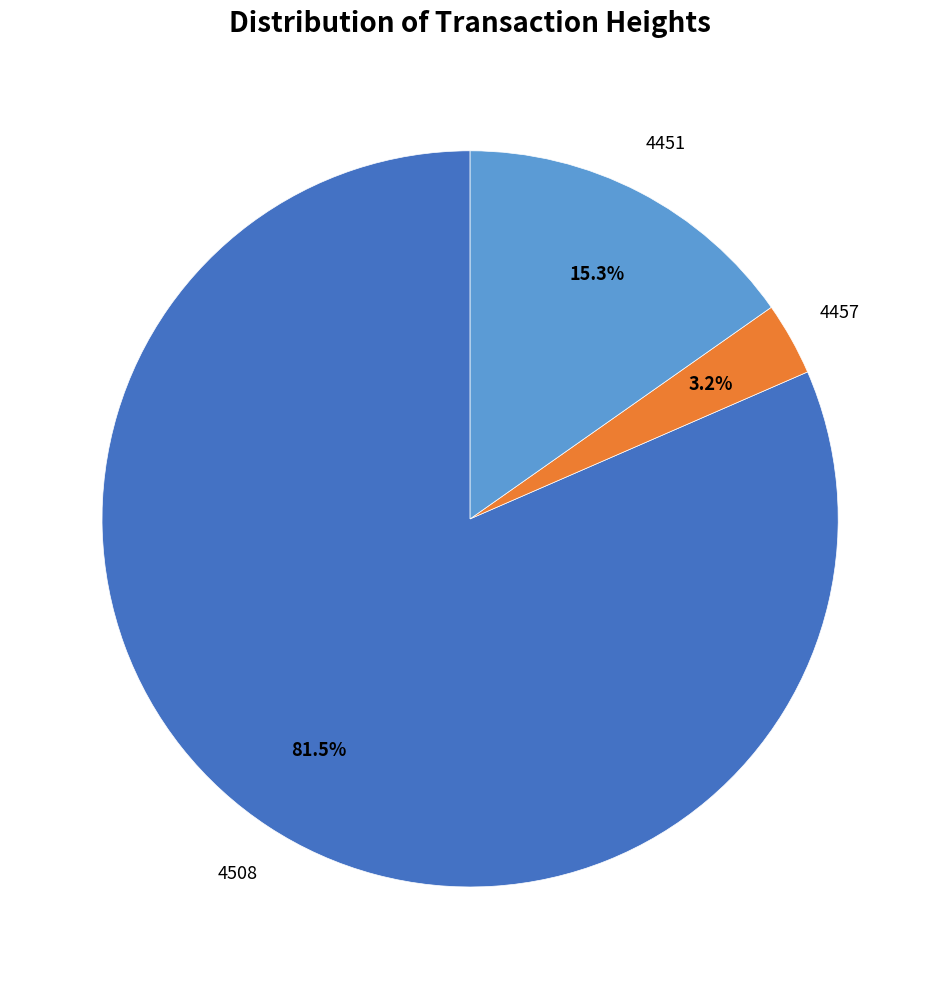

To the nearest percent, what is the difference between the 4457 and 4508 slice percentages?

78%